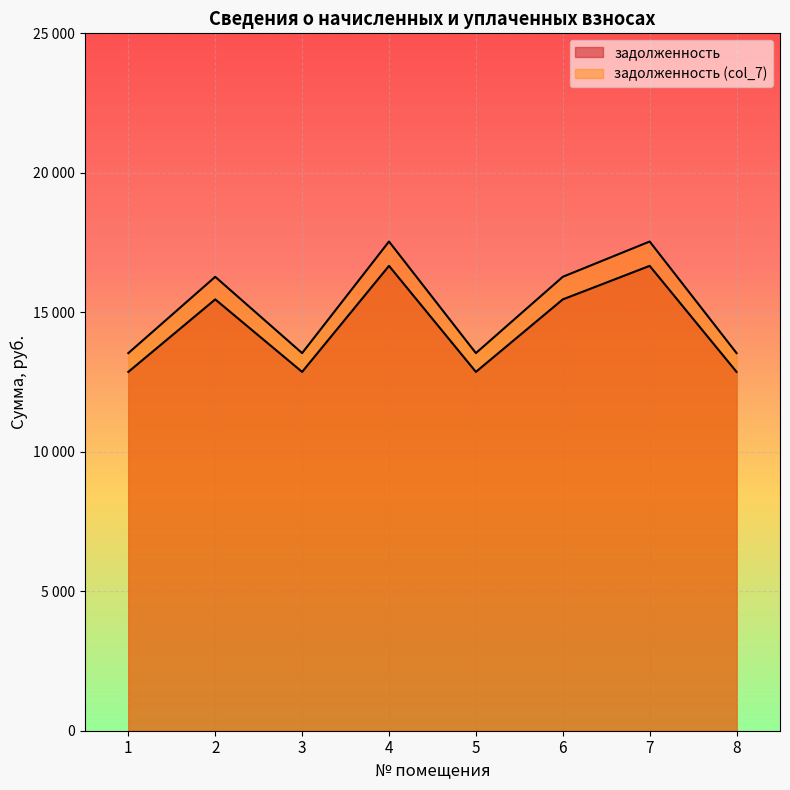

What is the value of the задолженность point at the 5th from the left?

12863.6